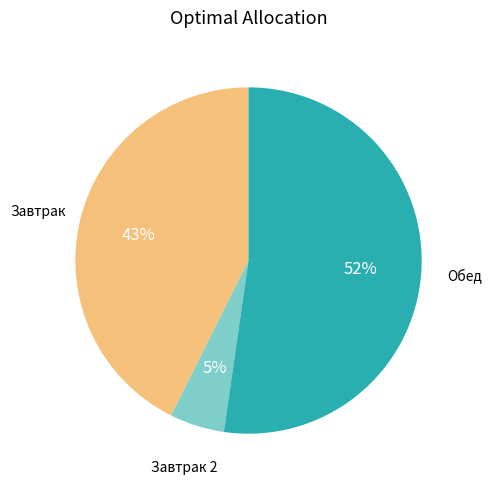

To the nearest percent, what is the difference between the largest and smallest slice percentages?

47%